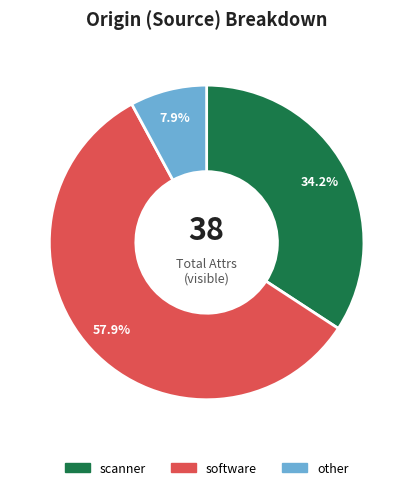

To the nearest percent, what is the combined percentage of scanner and software?

92%